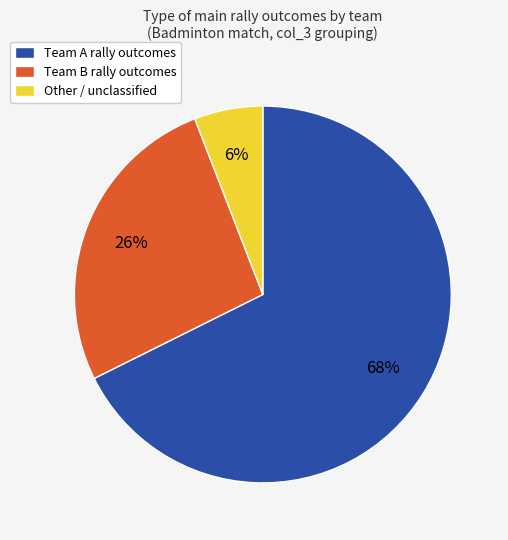

Does any single category account for the majority?

Yes